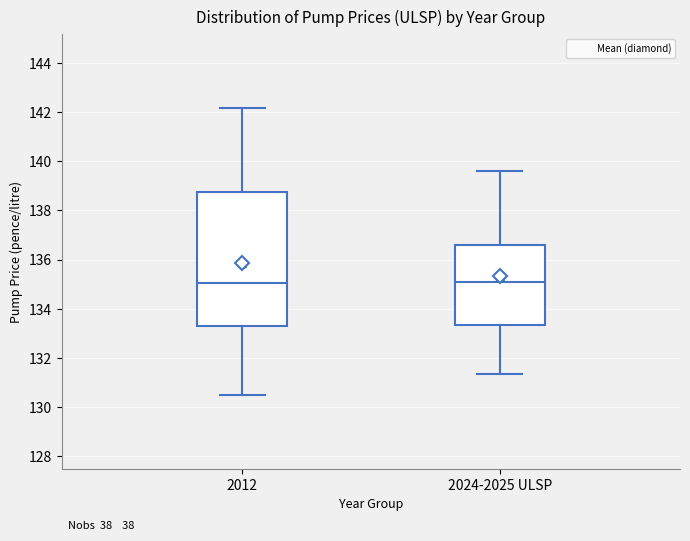

Where does the median line of the box for 2012 sit on the y-axis? The values are not printed on the chart, so give them approximately, as read against the axis.

135.0